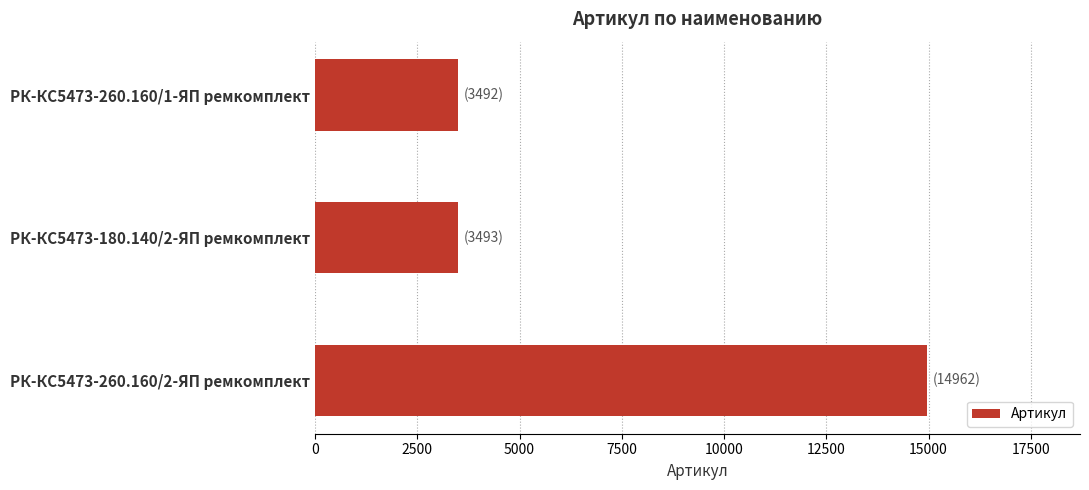

What is the smallest value displayed?

3492